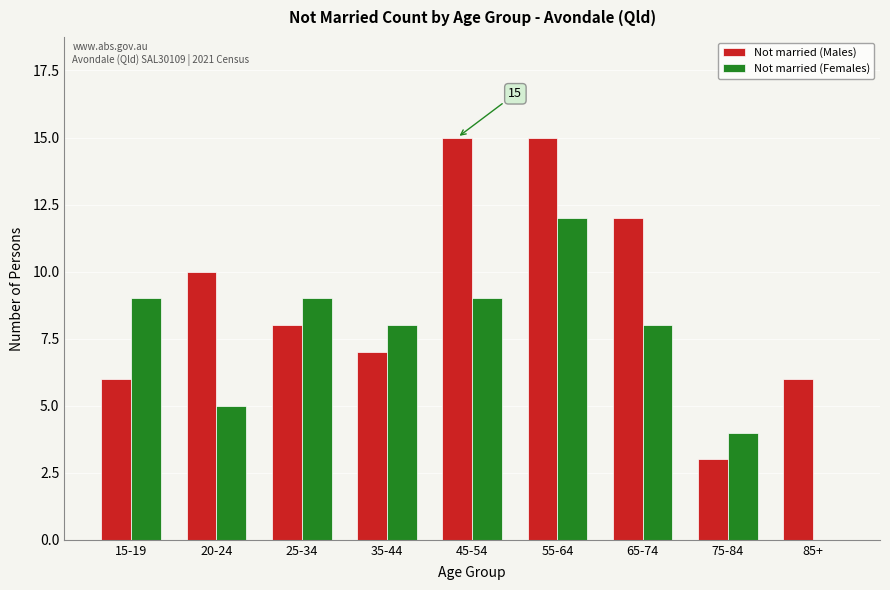

Reading right to left, transcribe all the data shown in this chart.

Not married (Males): 85+=6	75-84=3	65-74=12	55-64=15	45-54=15	35-44=7	25-34=8	20-24=10	15-19=6
Not married (Females): 85+=0	75-84=4	65-74=8	55-64=12	45-54=9	35-44=8	25-34=9	20-24=5	15-19=9